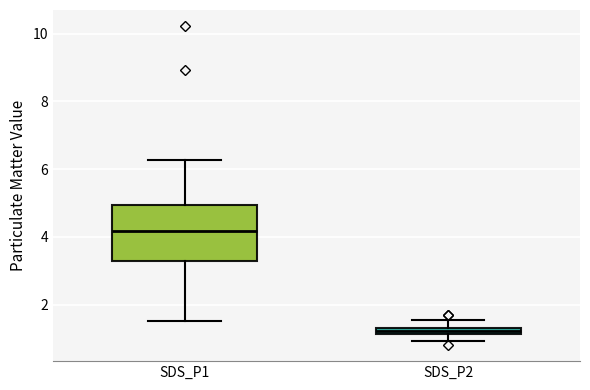

Where is the lower edge of the box for SDS_P2 on the y-axis? The values are not printed on the chart, so give them approximately, as read against the axis.

1.2